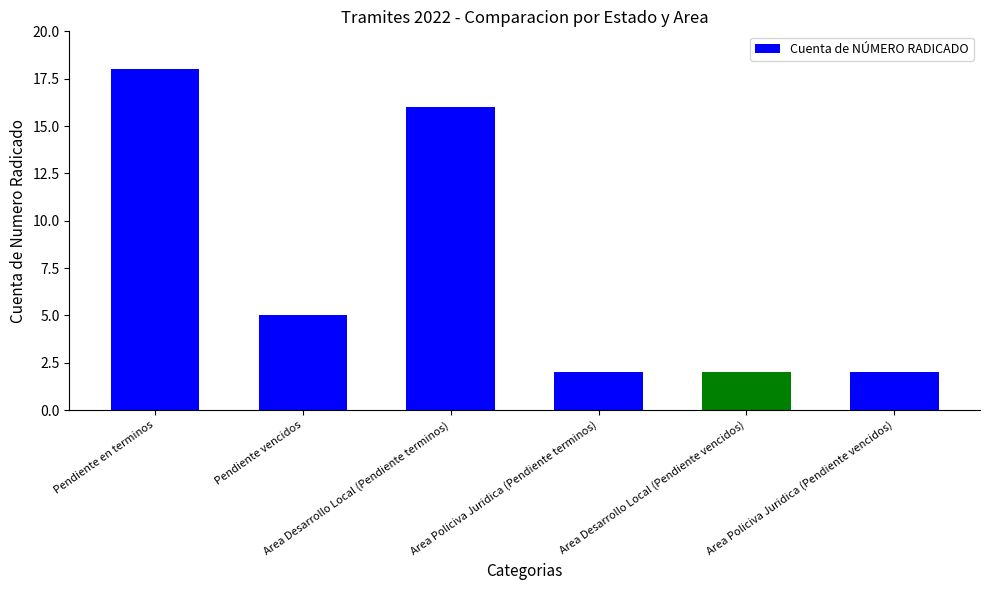

What is the difference between the maximum and minimum values?

16